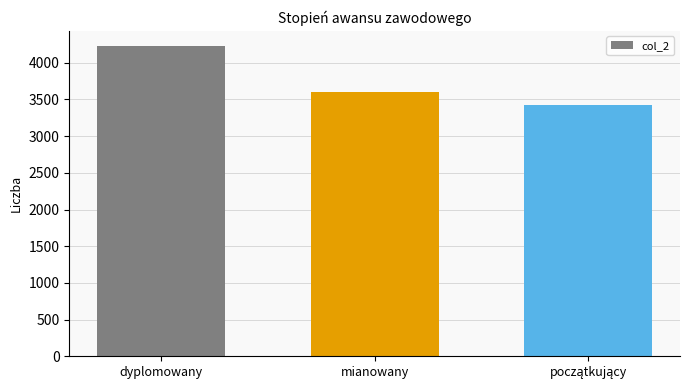

Reading left to right, extract all data points from this chart.

4224	3597	3424